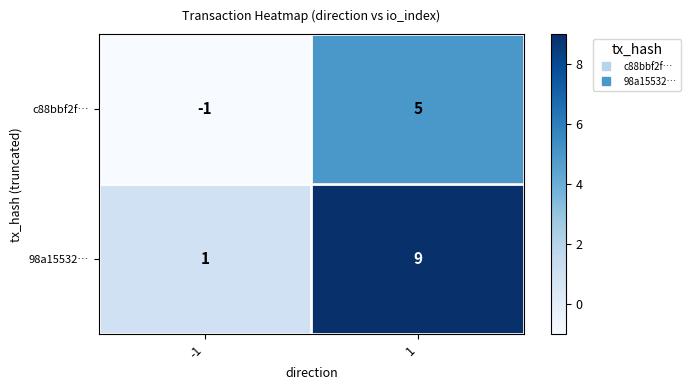

Which series changed the most between -1 and 1?

98a15532…